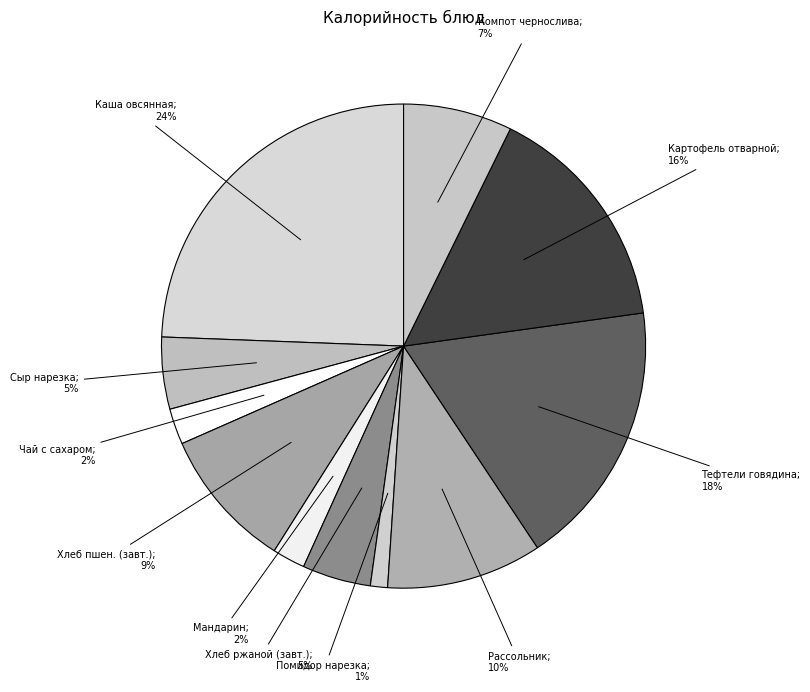

Is there any slice that represents more than half of the pie?

No